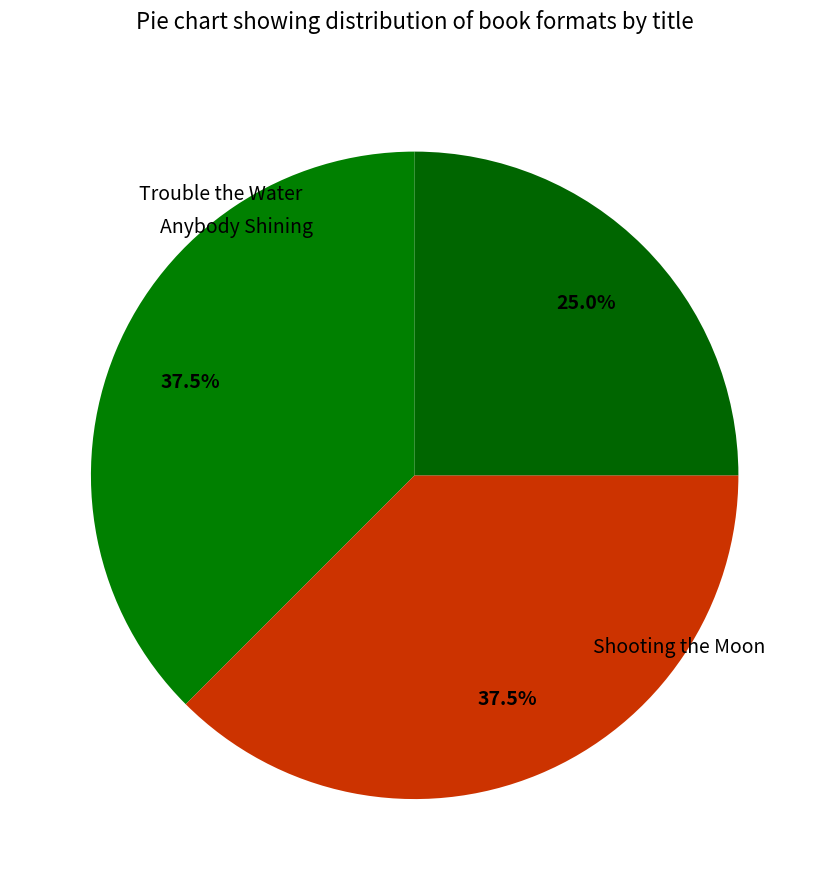

Approximately how many times larger is the value at Anybody Shining compared to Shooting the Moon?

1.5